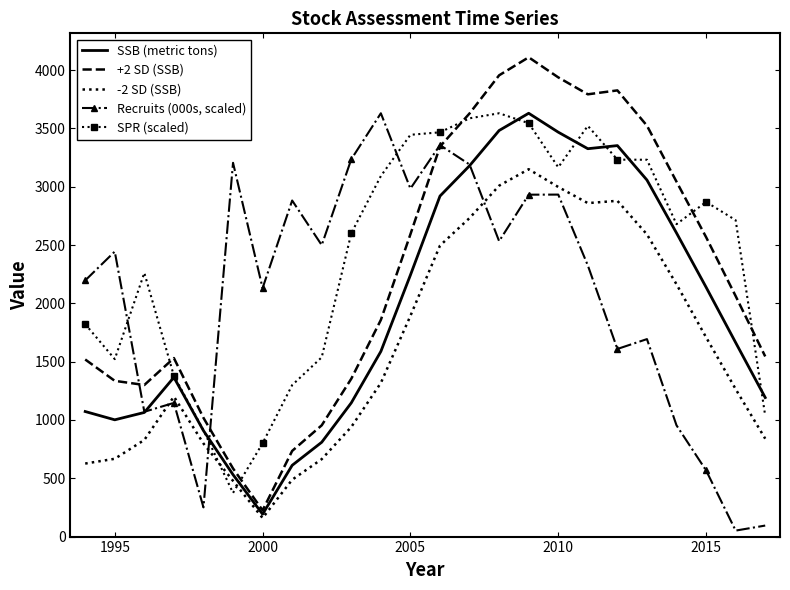

What is the difference between the maximum and second lowest values in the Recruits (000s, scaled) series?

3535.2